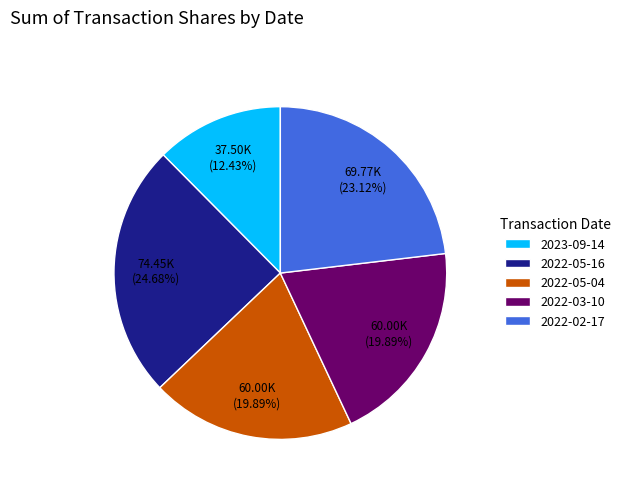

Between 2022-05-16 and 2022-02-17, which is larger?

2022-05-16